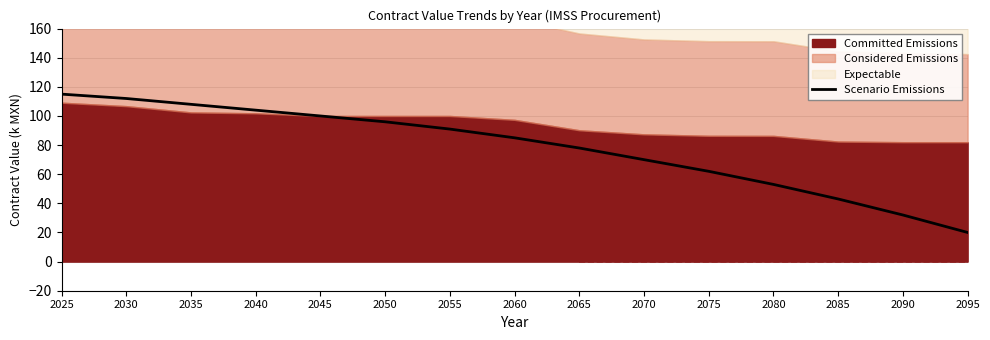

What value does the data have at 2055, to the nearest 10?

90